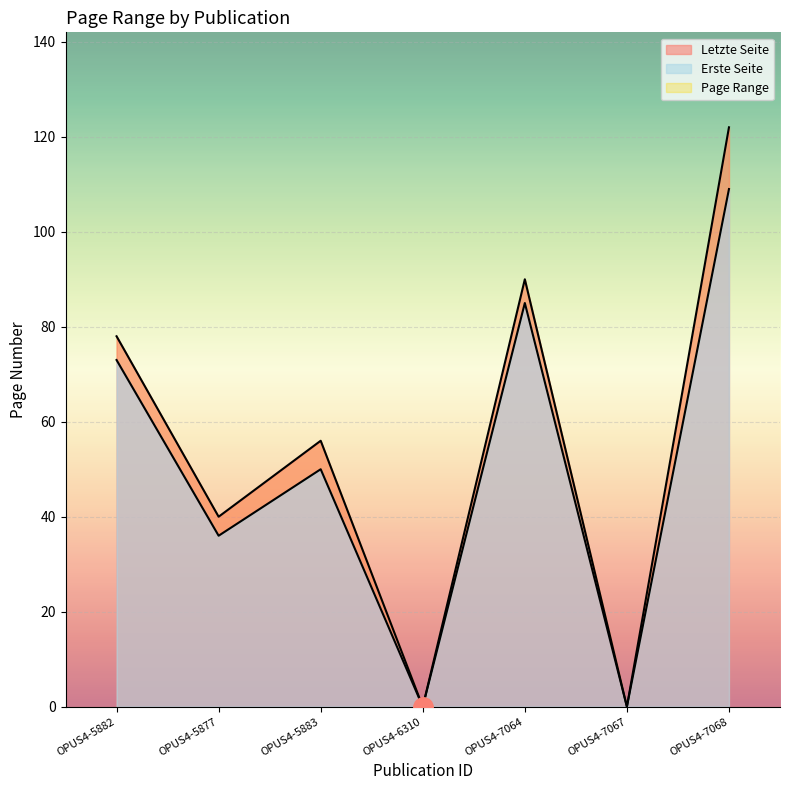

The value of Erste Seite at OPUS4-7068 is 109. True or false?

True